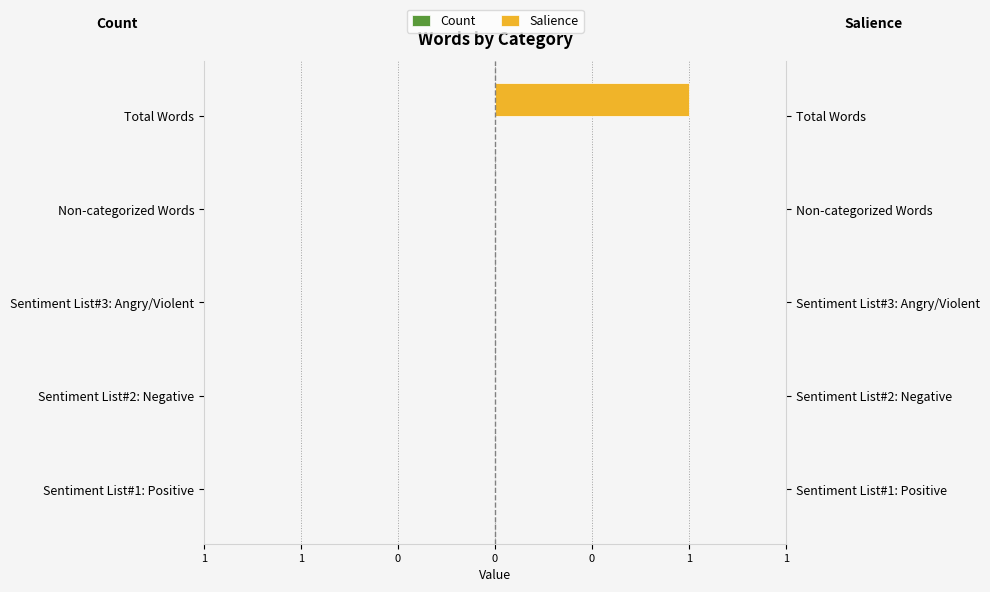

What is the sum of all Salience values?

1.0